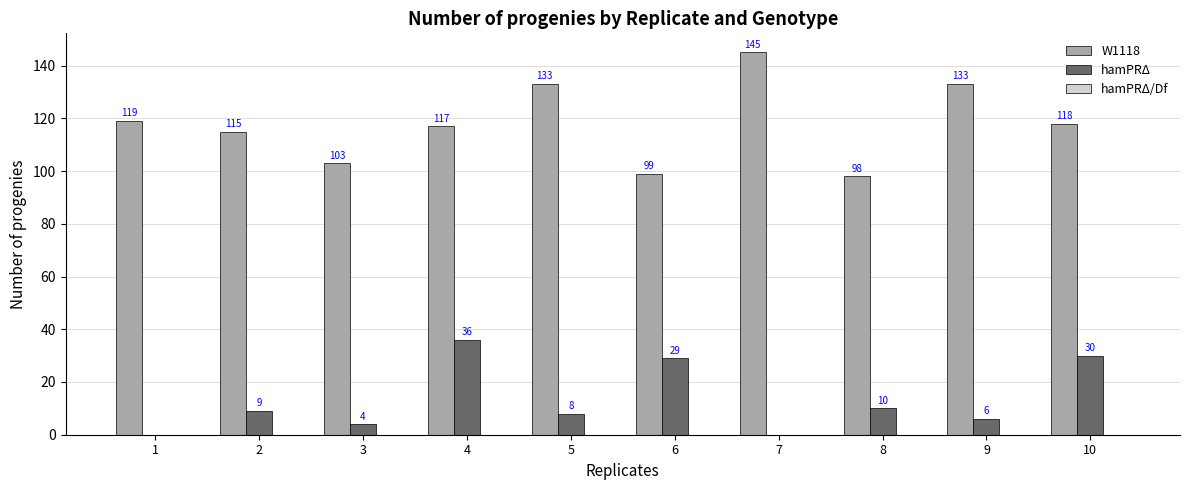

What is the spread (max minus min) of values at 7?

145